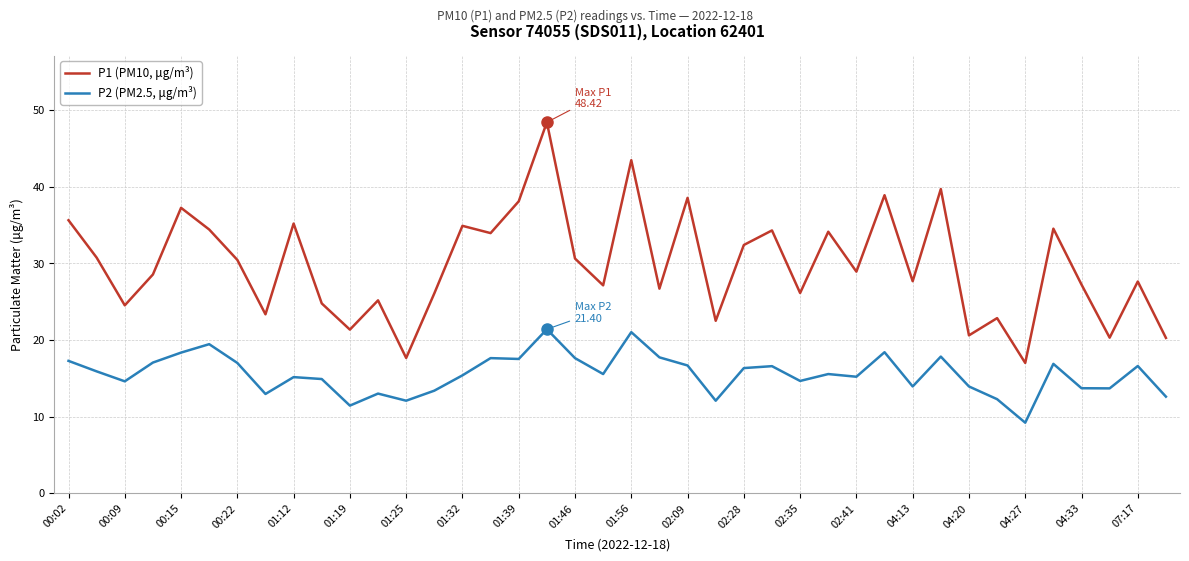

List the series in order of their peak value, lowest first.

P2 (PM2.5, μg/m³), P1 (PM10, μg/m³)